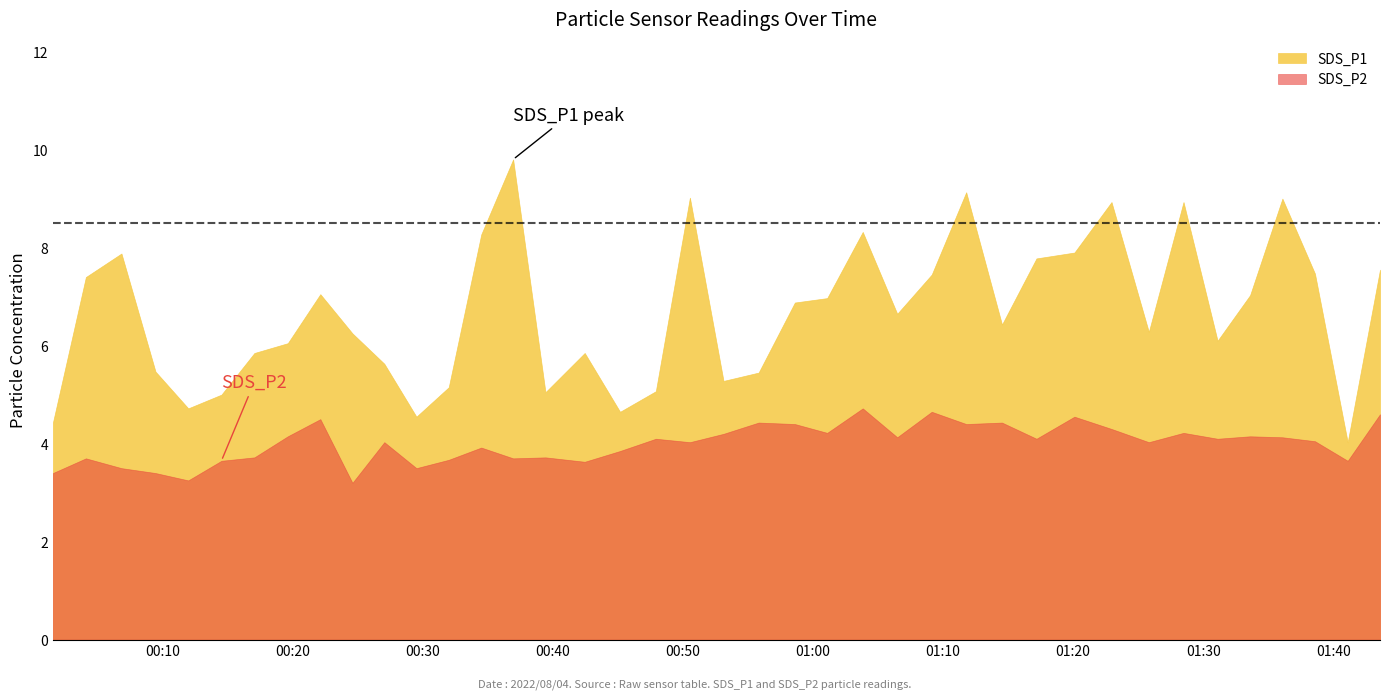

True or false: SDS_P2 and SDS_P1 cross at least once.

False